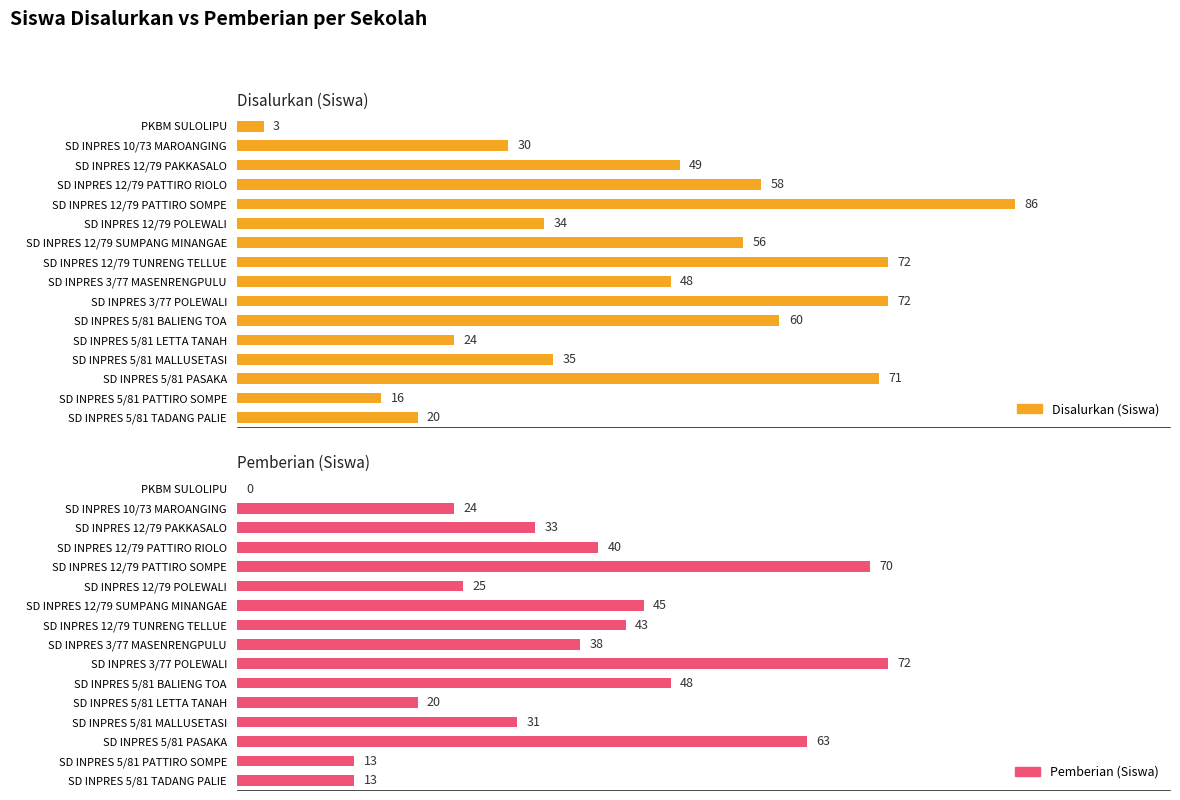

What is the difference between the highest and lowest values at SD INPRES 3/77 MASENRENGPULU?

10